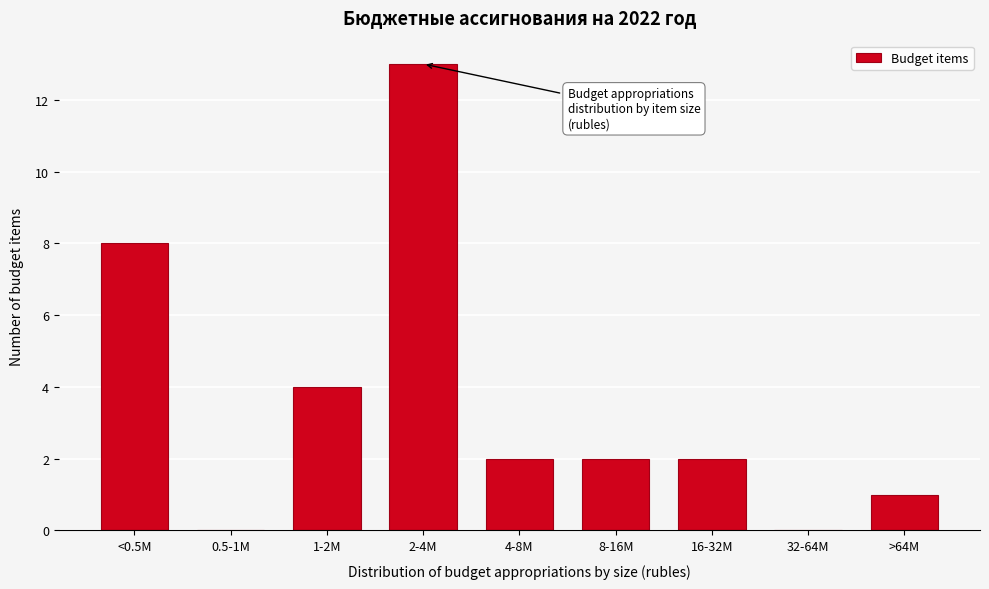

Reading left to right, list all the values displayed in this chart.

<0.5M=8	0.5-1M=0	1-2M=4	2-4M=13	4-8M=2	8-16M=2	16-32M=2	32-64M=0	>64M=1